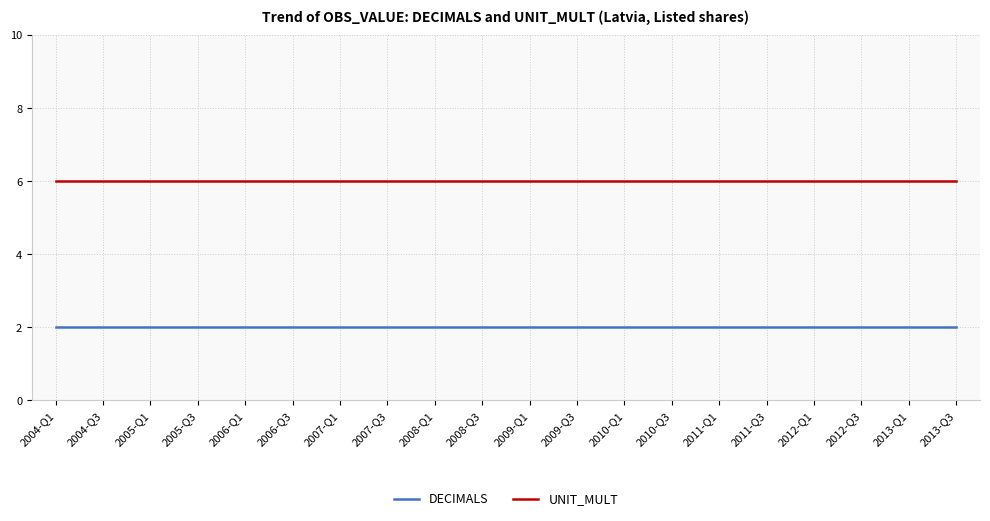

The DECIMALS series shows 3 at 2009-Q1. True or false?

False